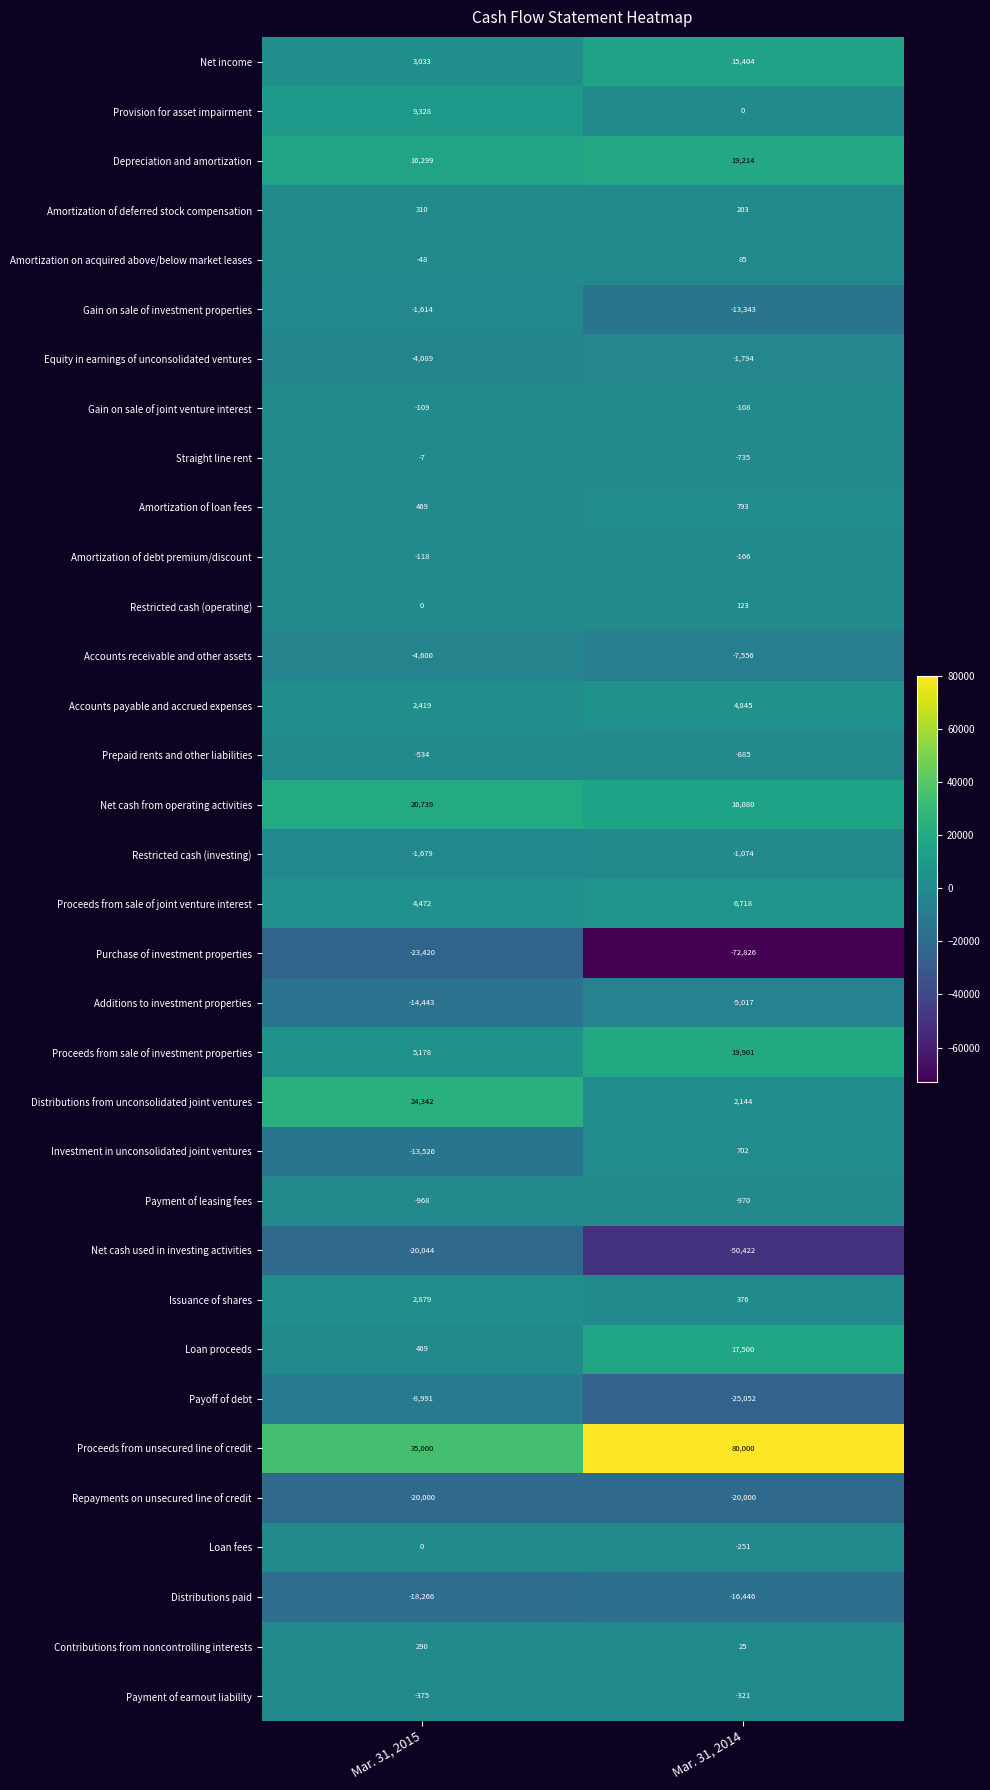

Count the number of data series in this chart.

34